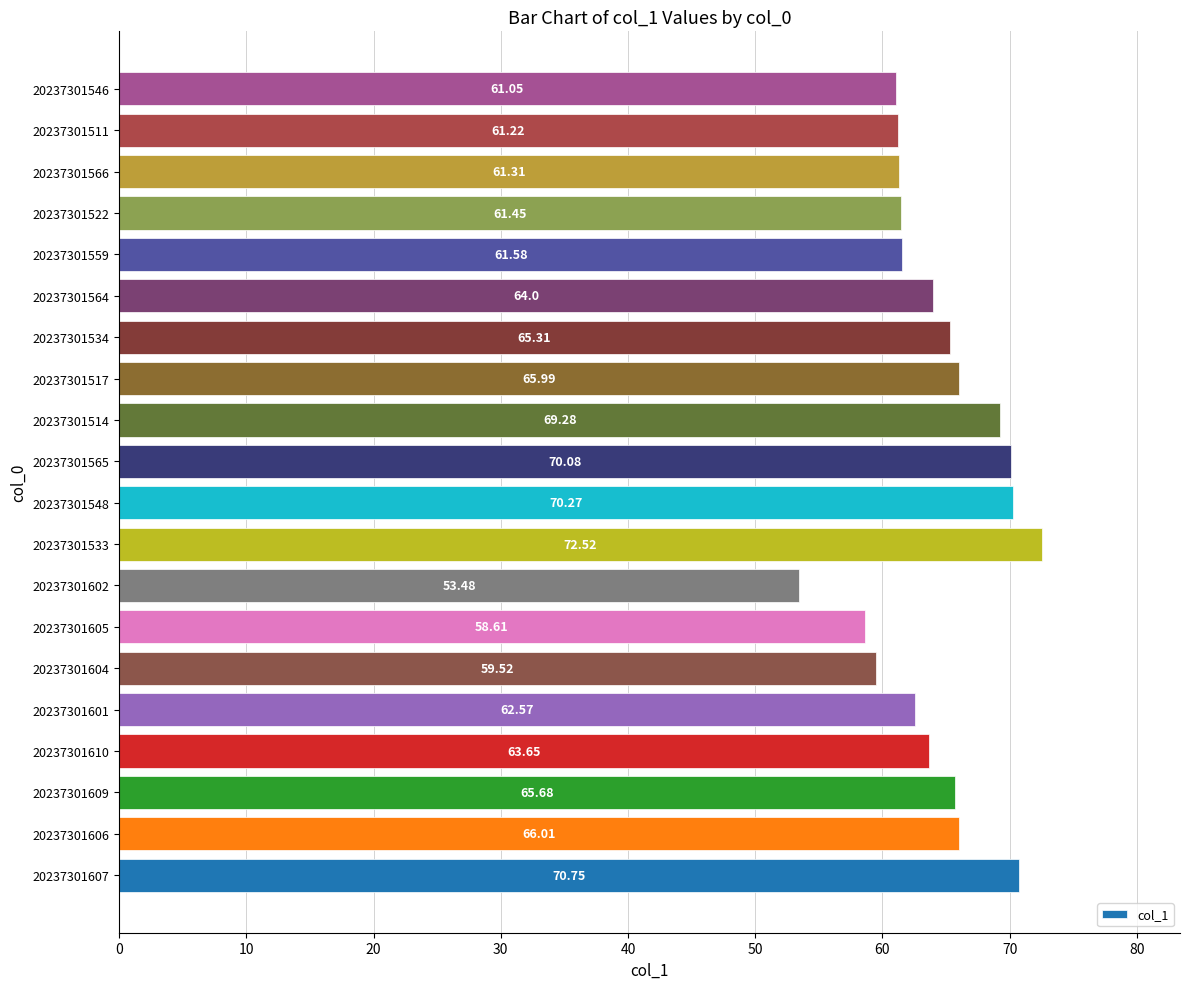

How many values are below 64?

10